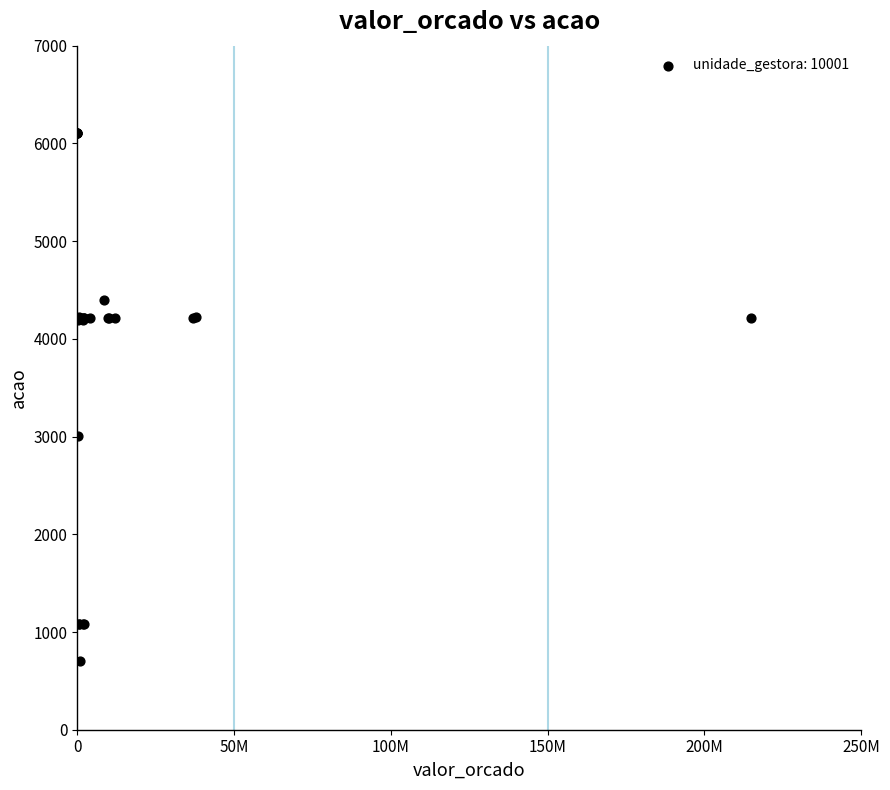

What Y value in the scatter plot is closest to 3406?

3002